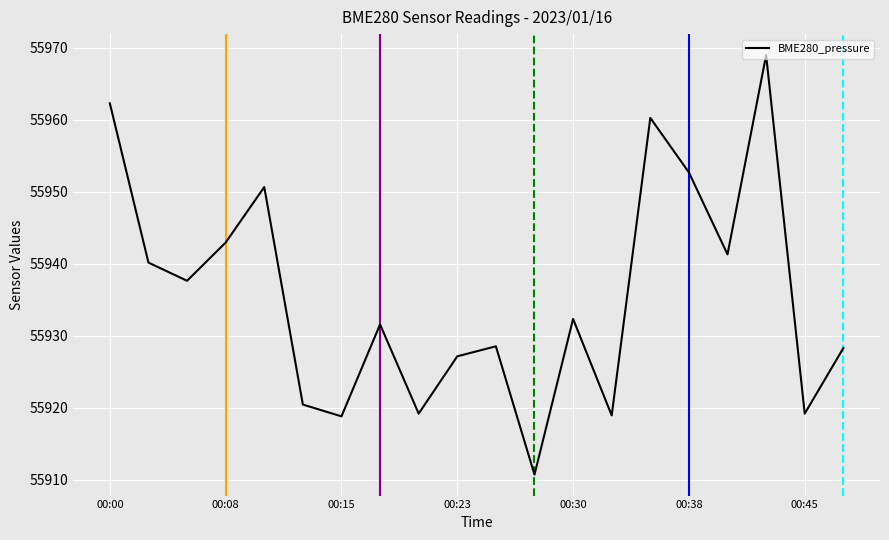

What is the difference between the maximum and minimum values?

58.3